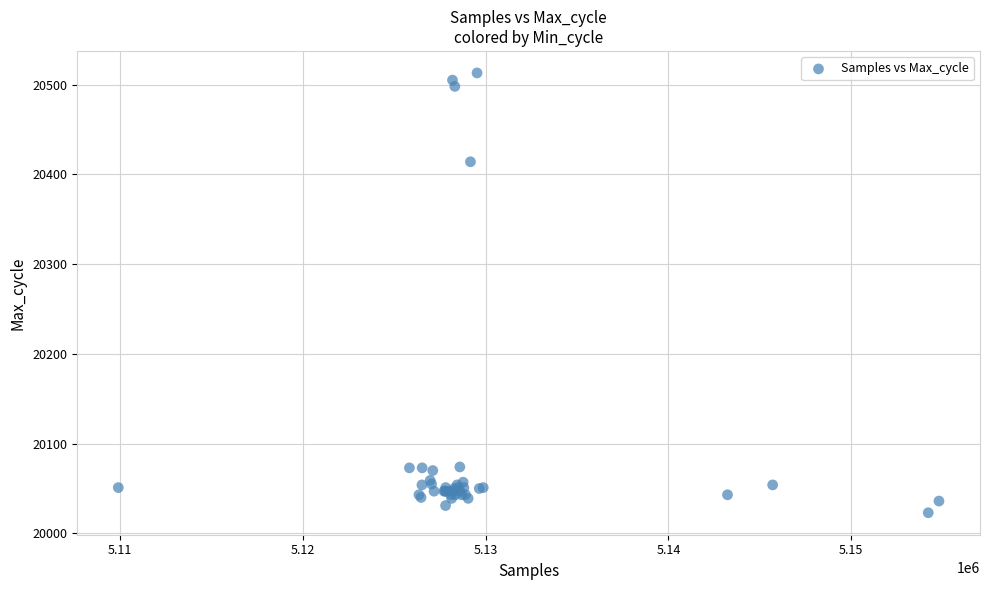

What Y value in the scatter plot is closest to 20268?

20414